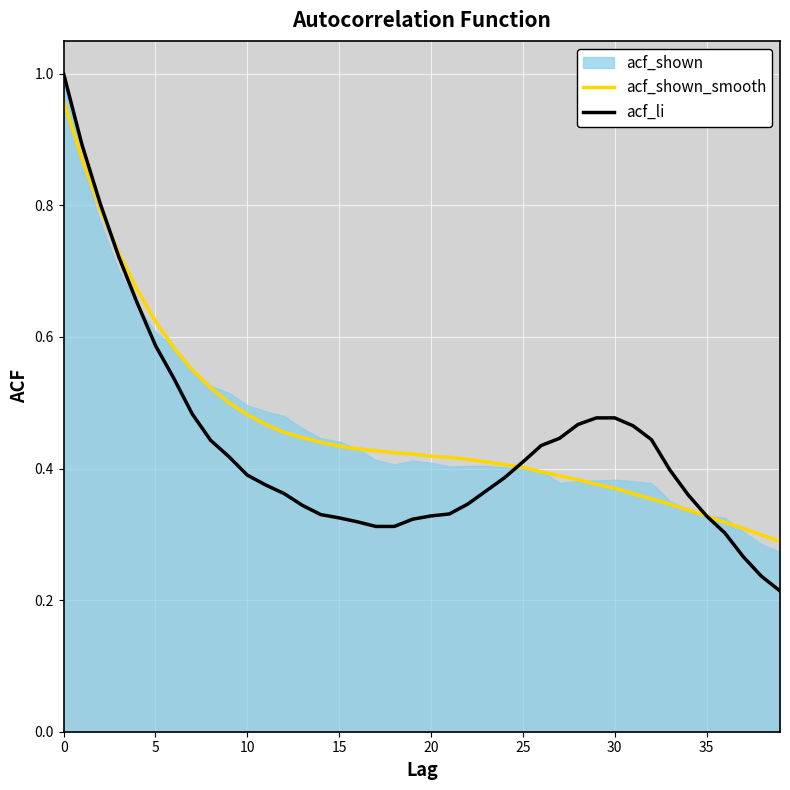

What is the difference between the maximum and minimum values in the acf_li series?

0.8